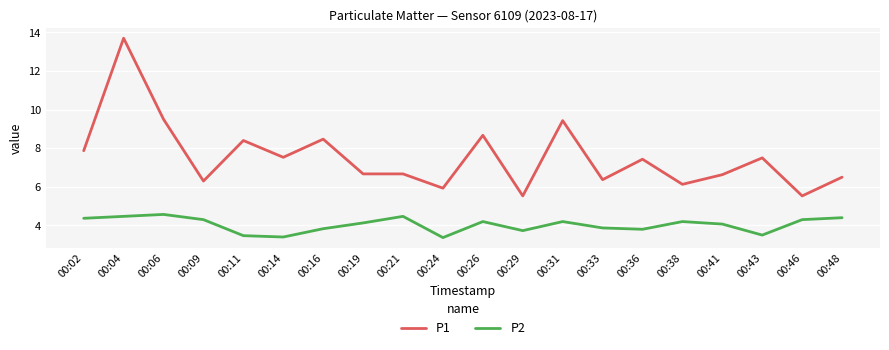

What is the difference between the maximum and minimum values in the P2 series?

1.2